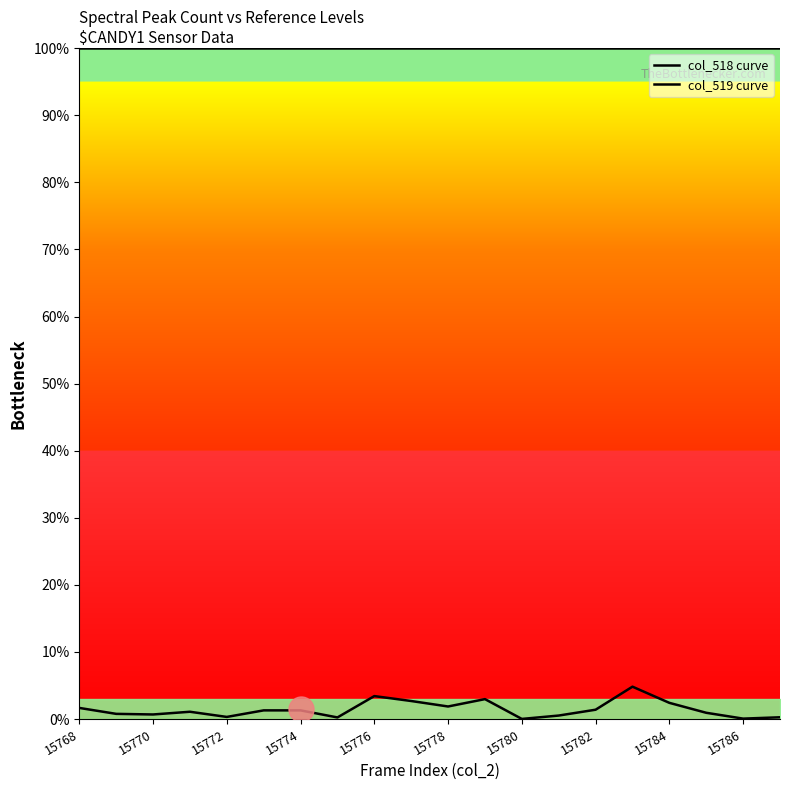

The value of col_519 curve at 15780 is 0.2. True or false?

False